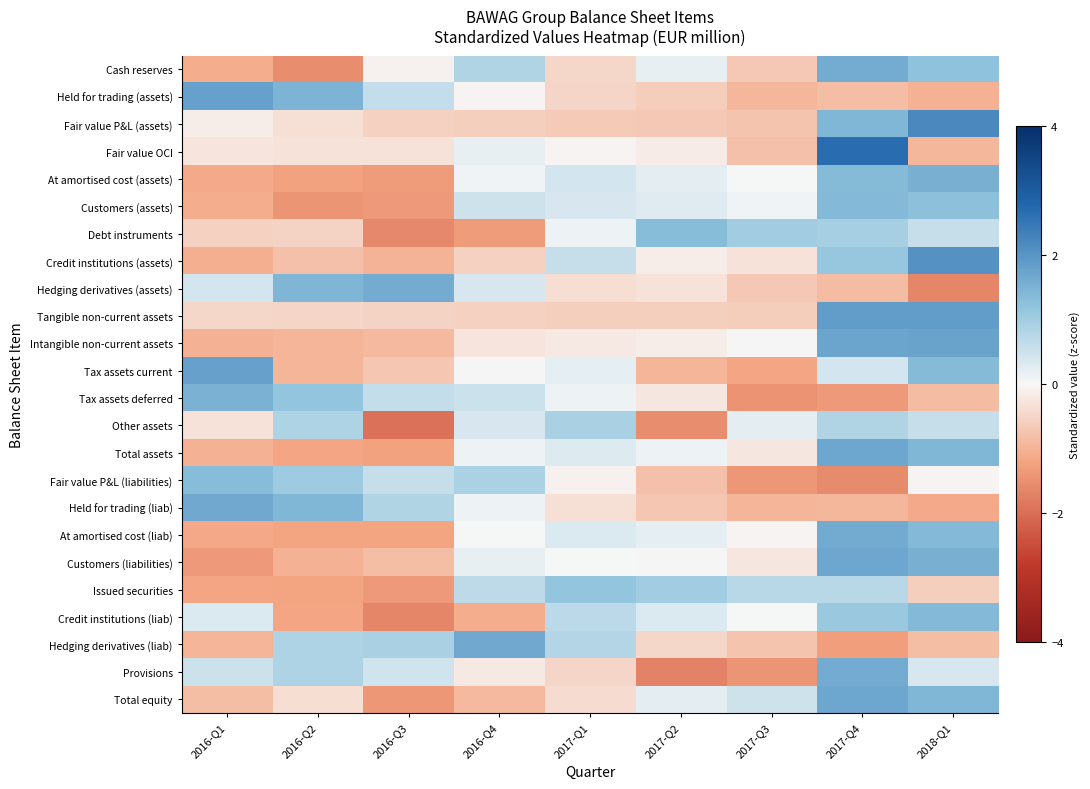

Count the number of data series in this chart.

24